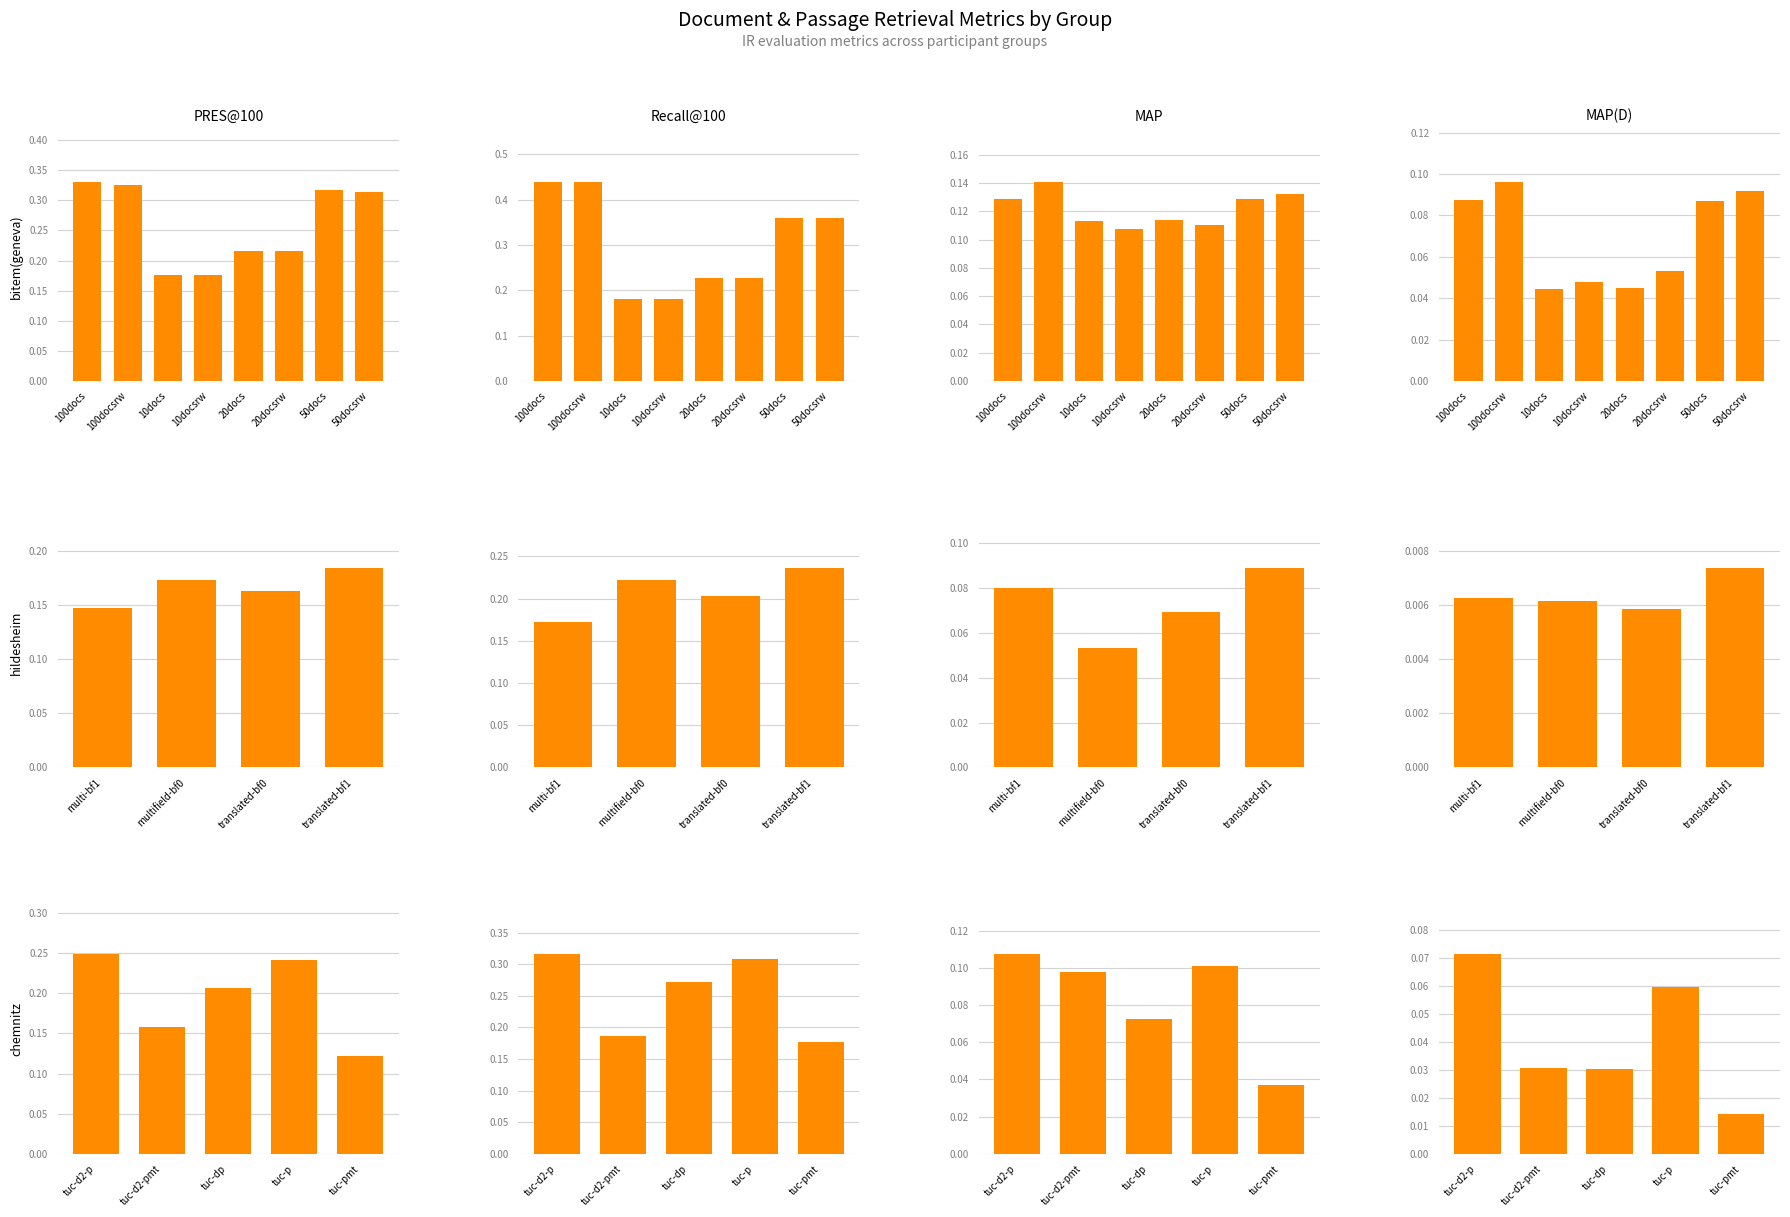

At how many categories does at least one series exceed 0?

5